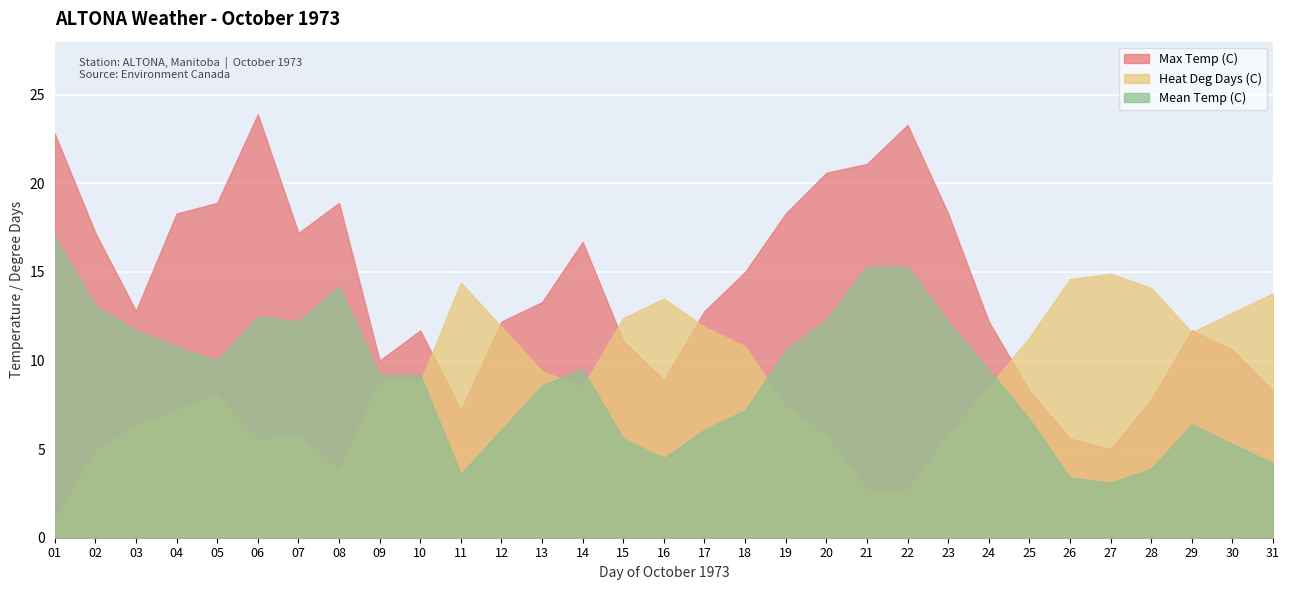

True or false: Max Temp (C) and Mean Temp (C) intersect in this chart.

False